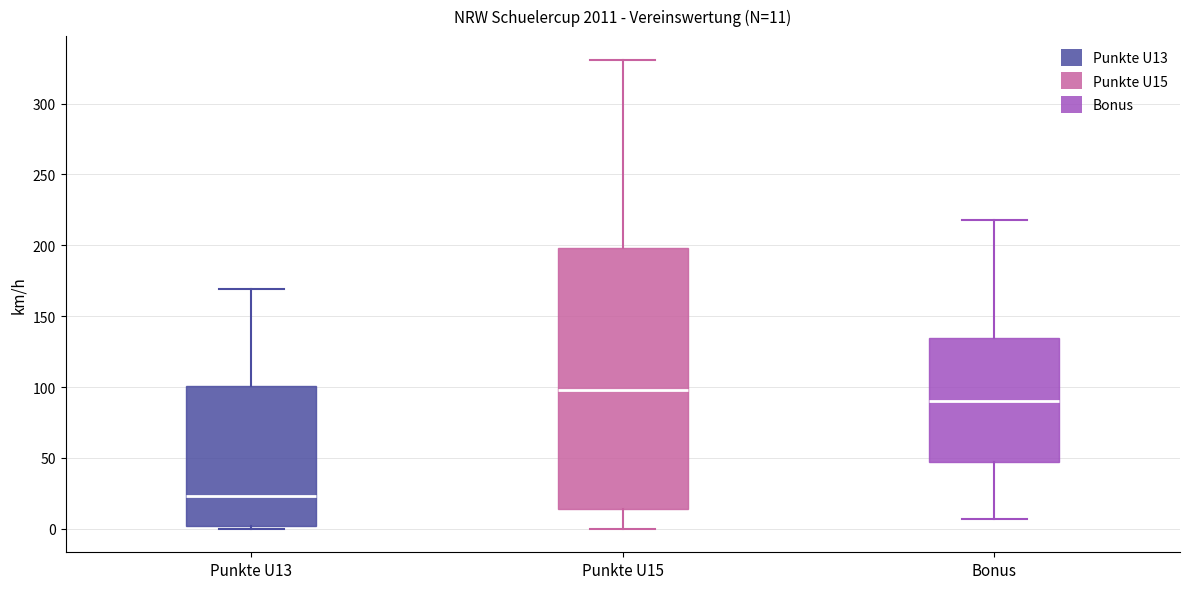

Which box's median line is the lowest?

Punkte U13